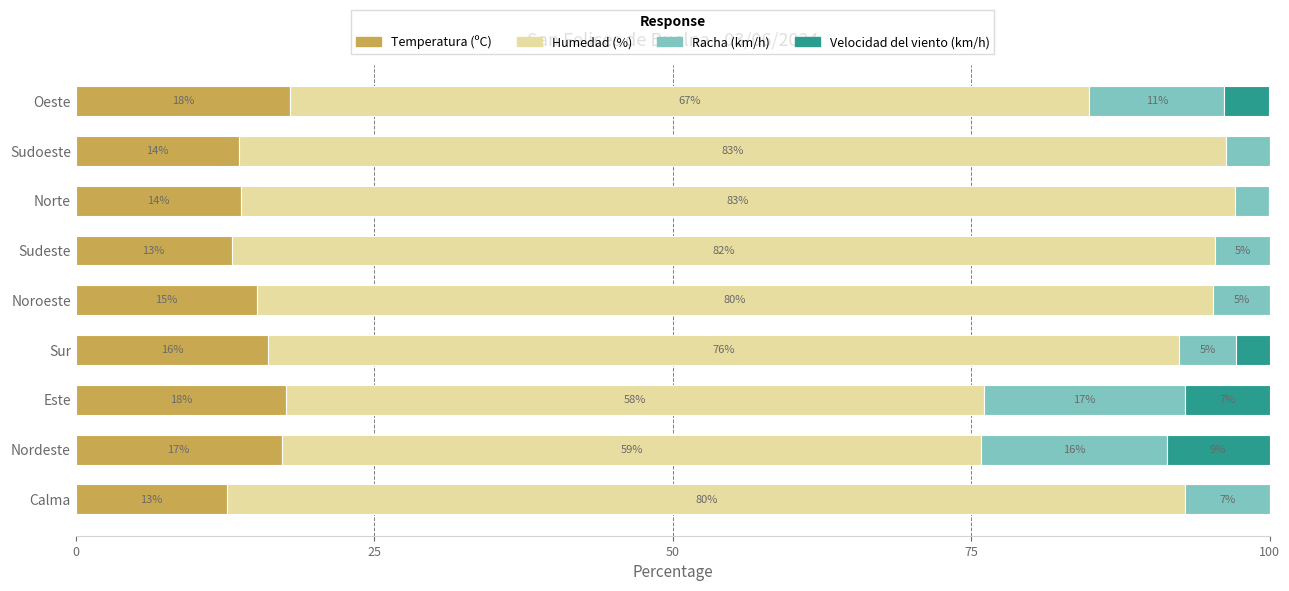

What is the difference between the second highest and second lowest values in the Racha (km/h) series?

11.9